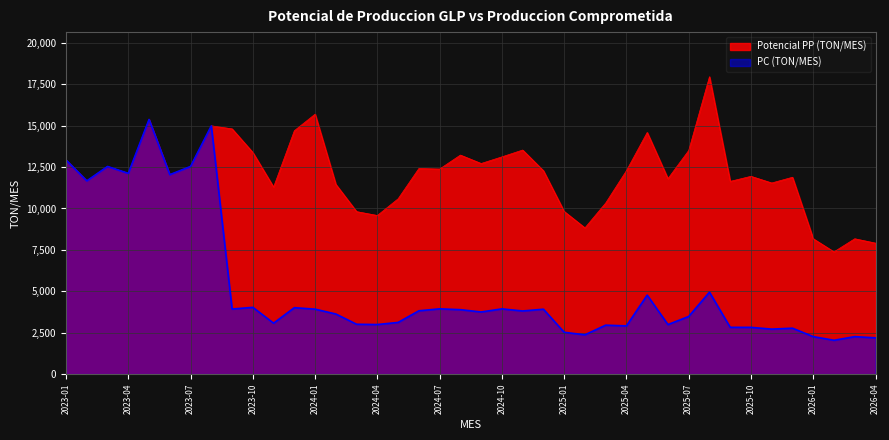

The value of PC (TON/MES) at 2024-08 is 989.4. True or false?

False